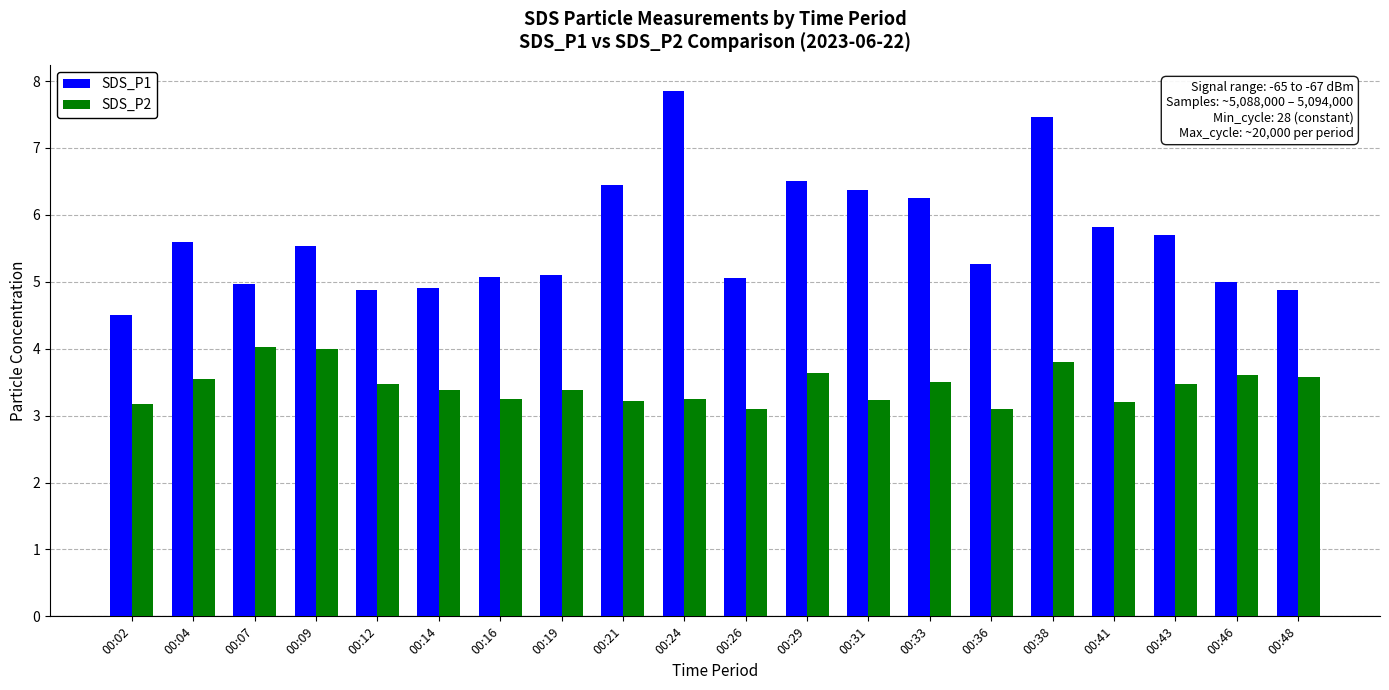

What is the minimum value for SDS_P1?

4.5